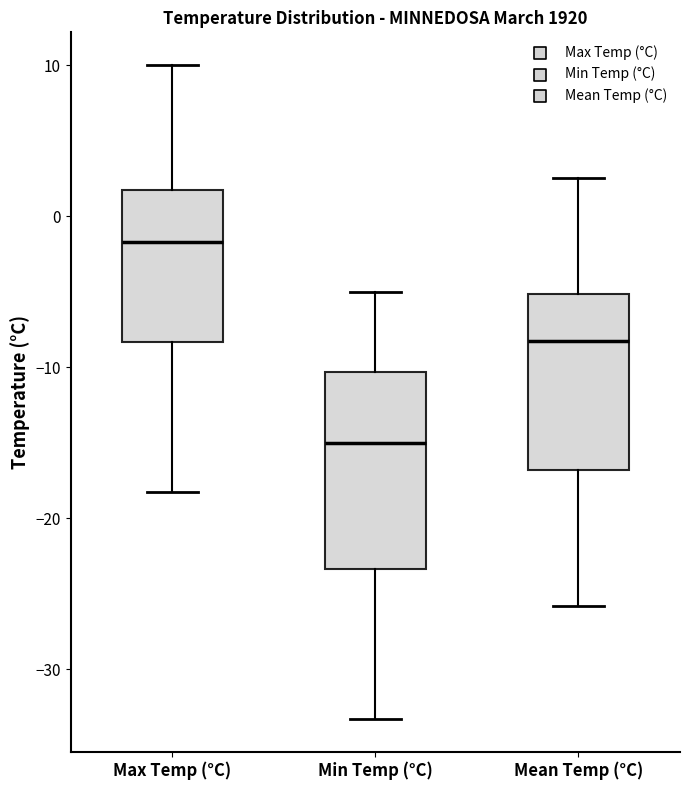

Which box's median line is the lowest?

Min Temp (°C)